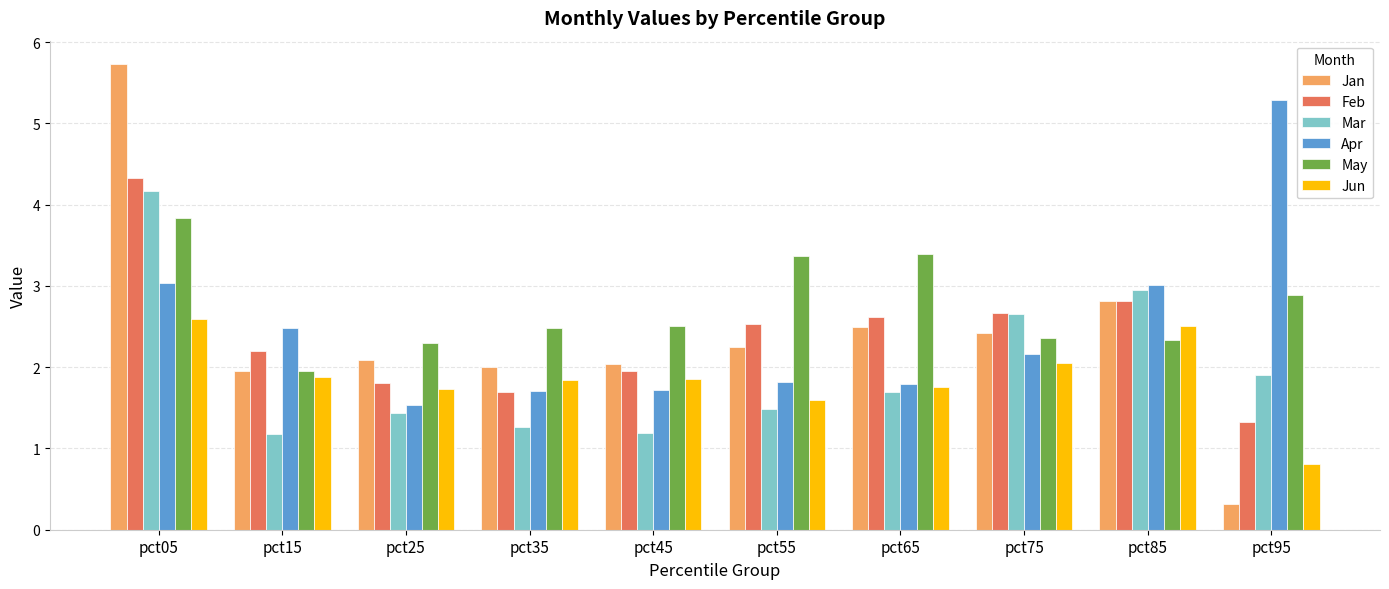

How many distinct data groups are displayed?

6